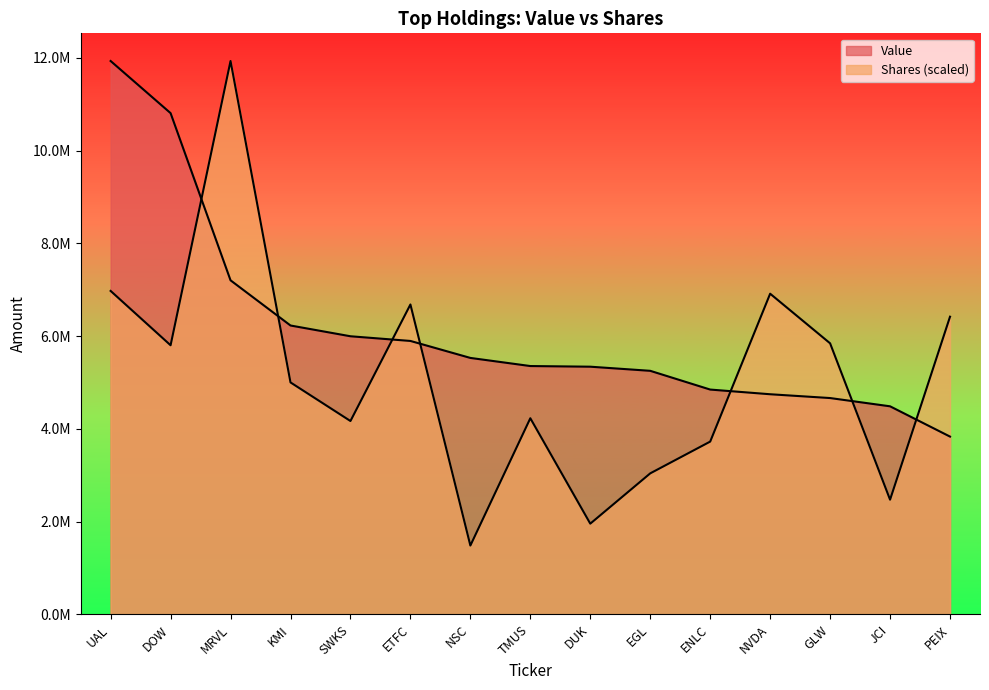

Rank the series by their average value, from lowest to highest.

Shares or principal amount, Value